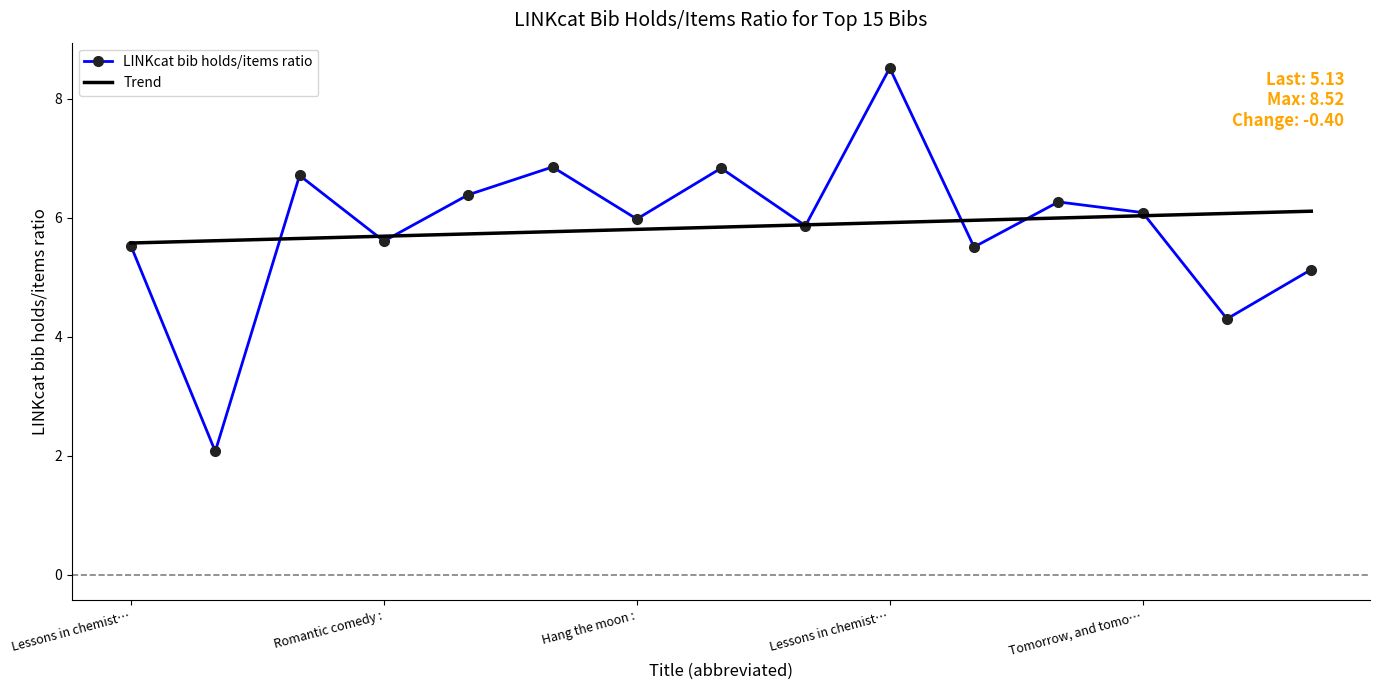

Reading right to left, transcribe all the data shown in this chart.

5.1	4.3	6.1	6.3	5.5	8.5	5.9	6.8	6.0	6.9	6.4	5.6	6.7	2.1	5.5